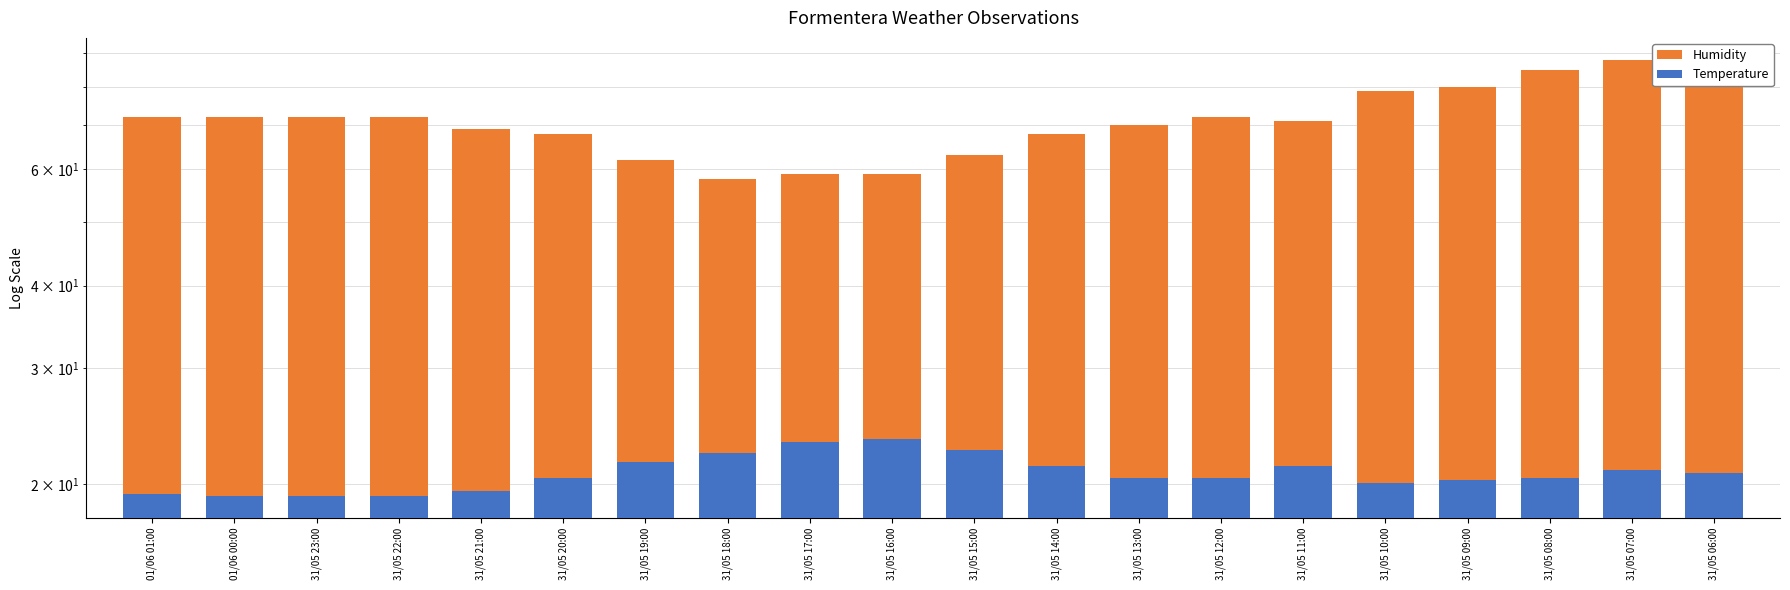

What is the total value across all series at 31/05 10:00?

99.1